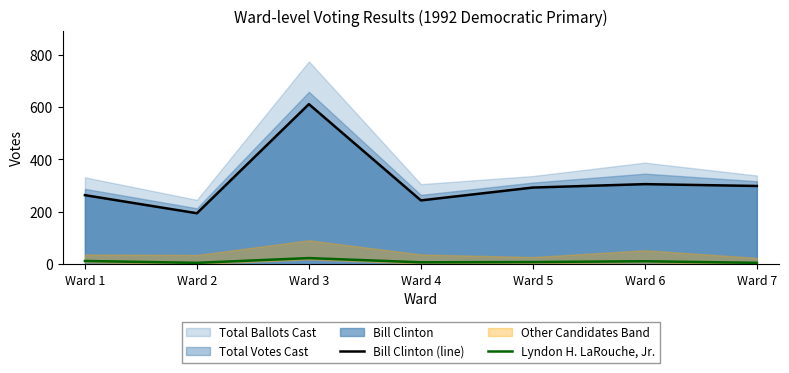

True or false: Lyndon H. LaRouche, Jr. has more than 0 points higher than both neighbors.

True